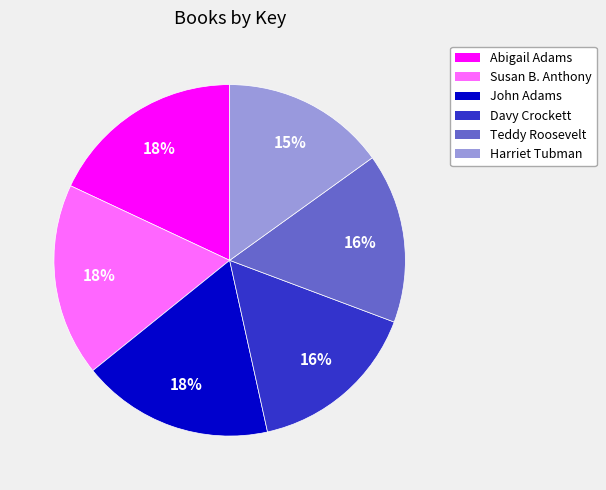

Is there a majority slice in this chart?

No